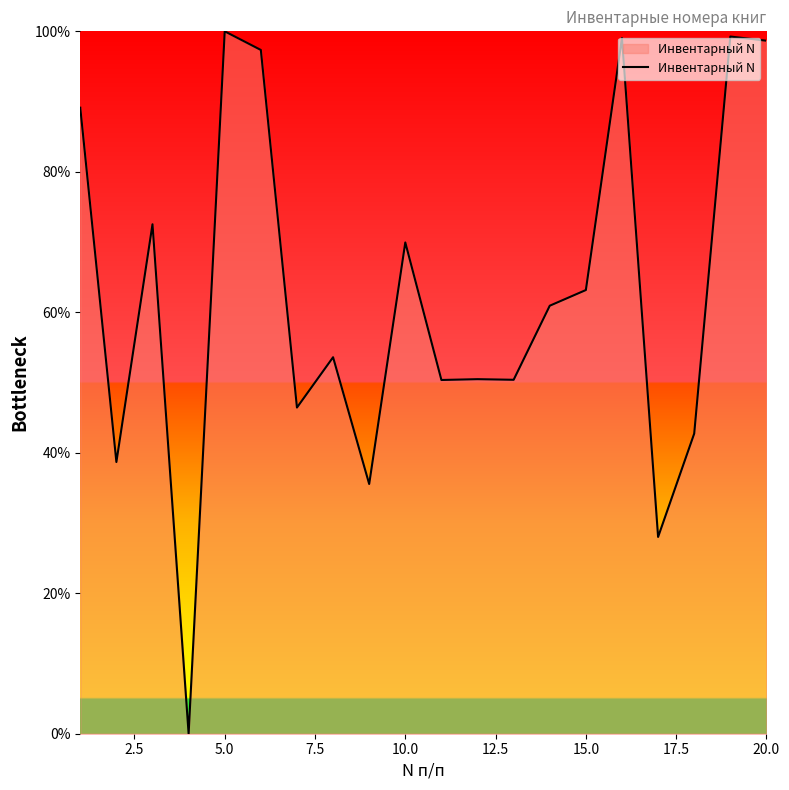

What is the maximum value shown in the chart?

100.0